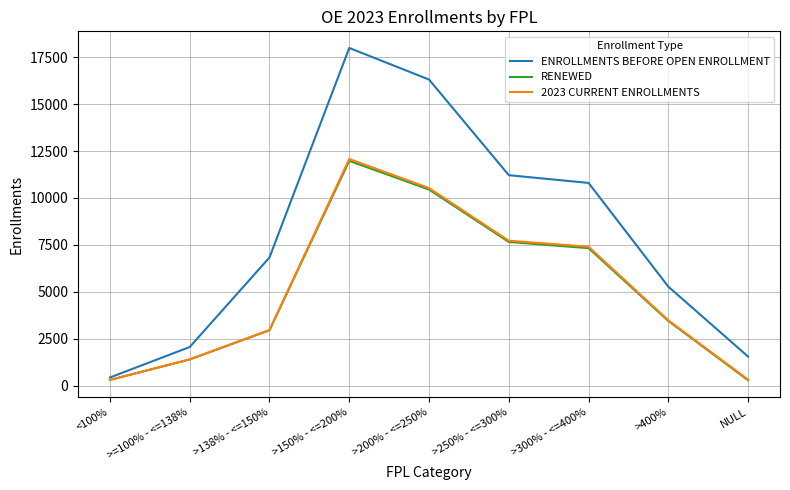

Is the value of RENEWED at >200% - <=250% greater than the value of ENROLLMENTS BEFORE OPEN ENROLLMENT at NULL?

Yes